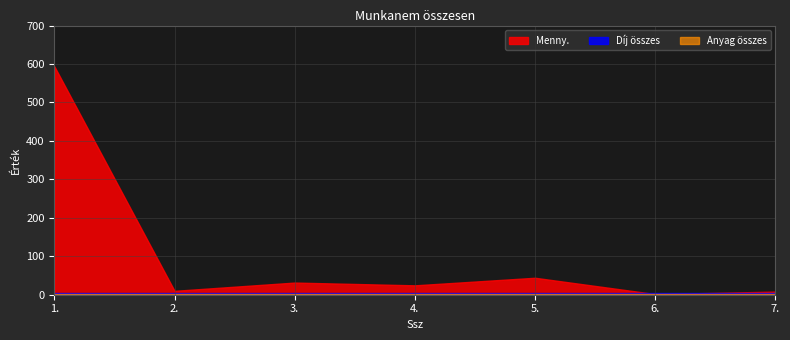

At which label does Menny. reach its minimum?

6.